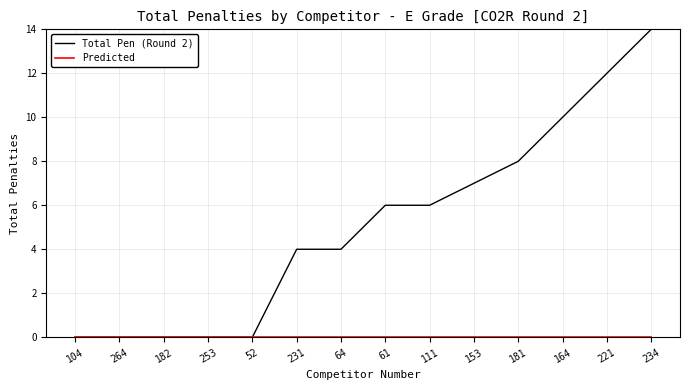

Does the chart have visible grid lines?

Yes